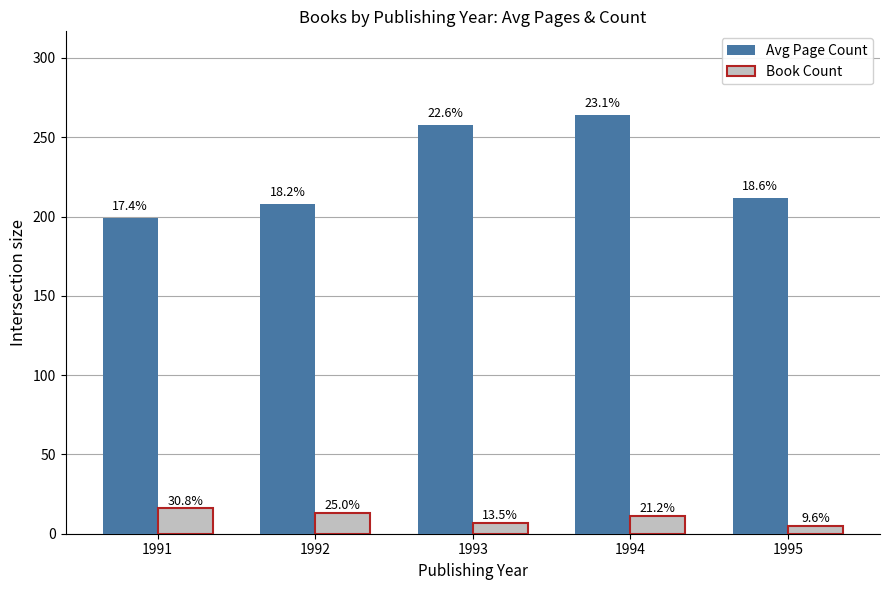

Which series has the largest total across all categories?

Avg Page Count